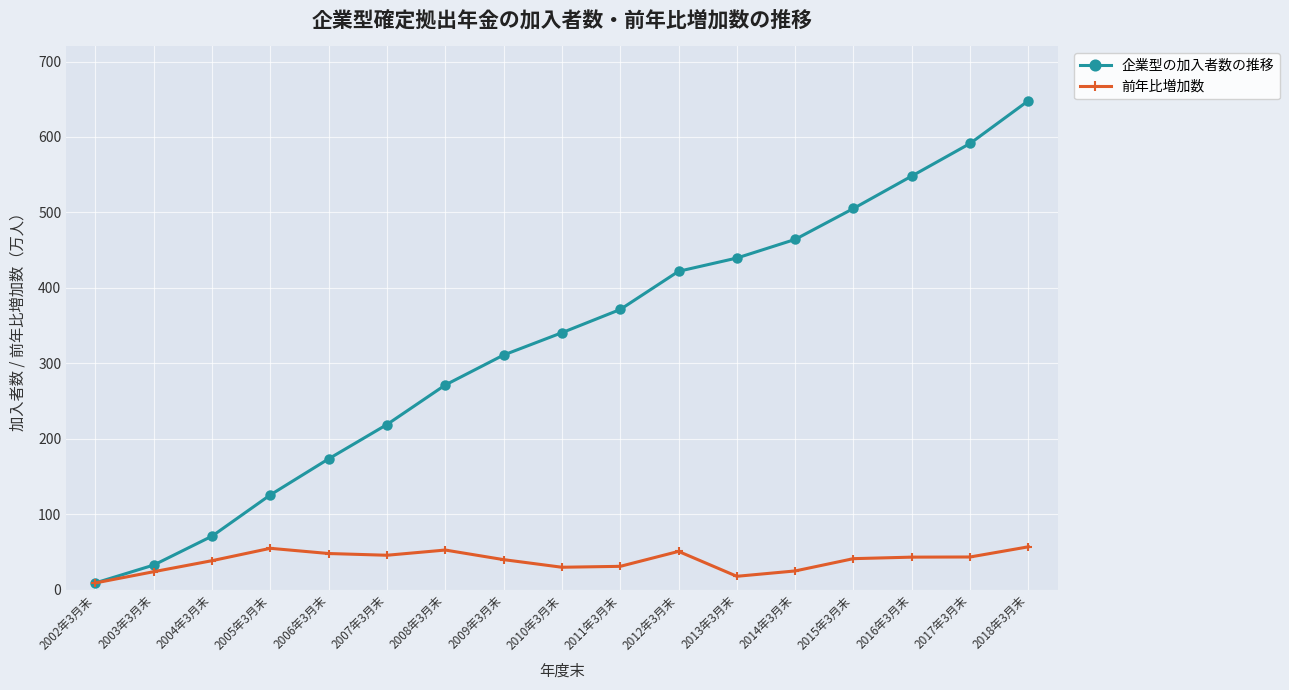

Is this an area chart (filled region under the line)?

No